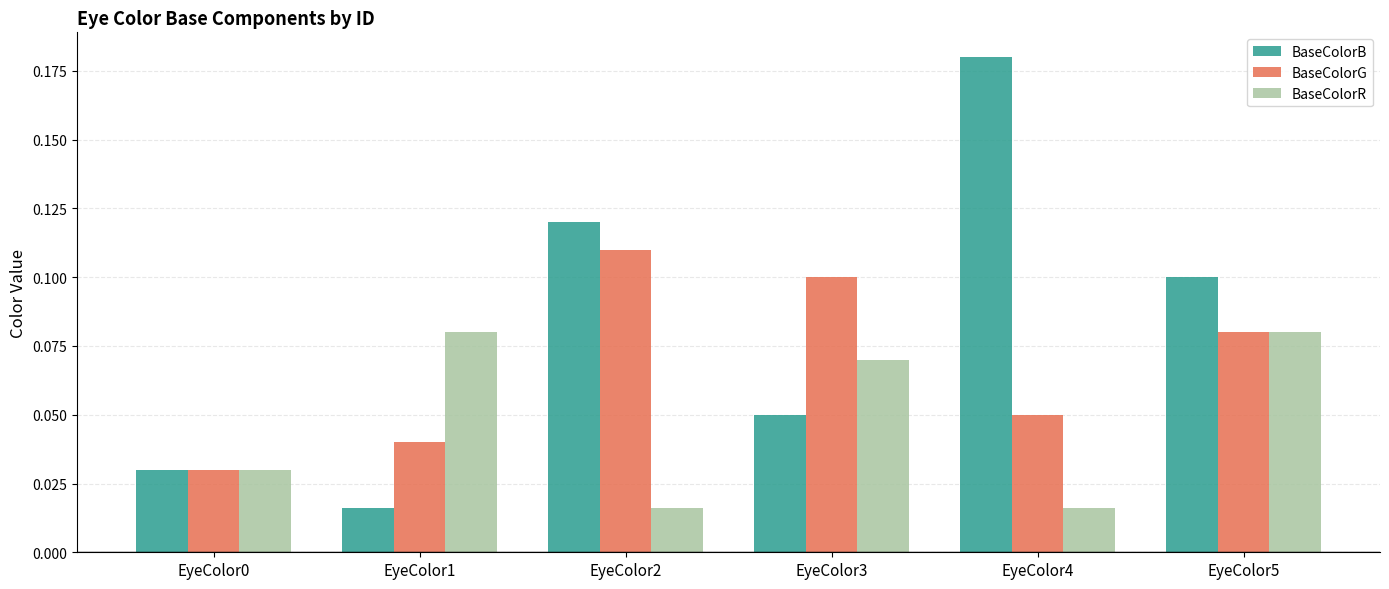

Between EyeColor0 and EyeColor3, which series saw the biggest shift?

BaseColorG